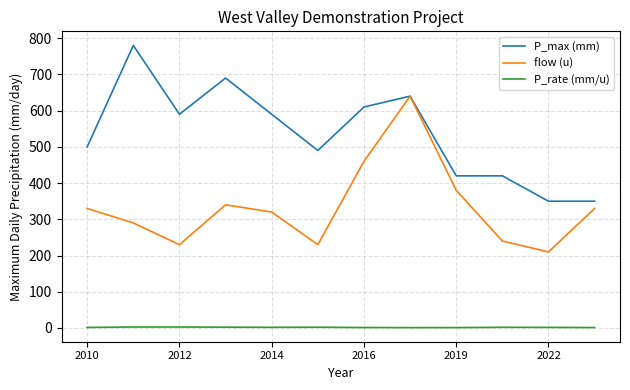

True or false: flow (u) and P_rate (mm/u) intersect in this chart.

False